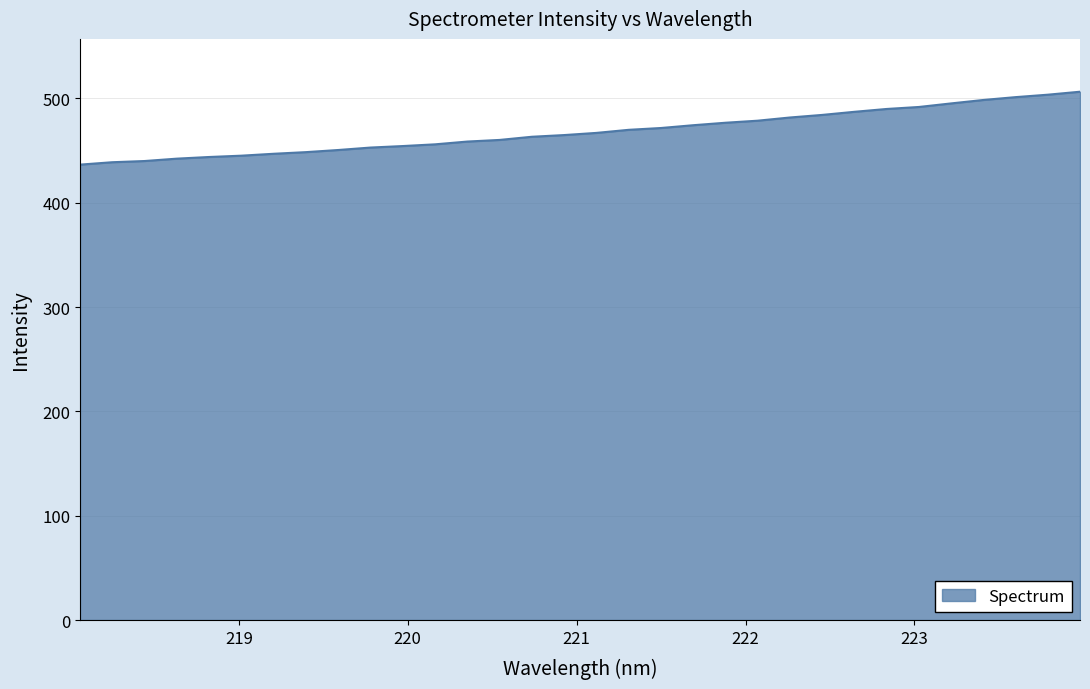

What is the maximum value shown in the chart?

506.5